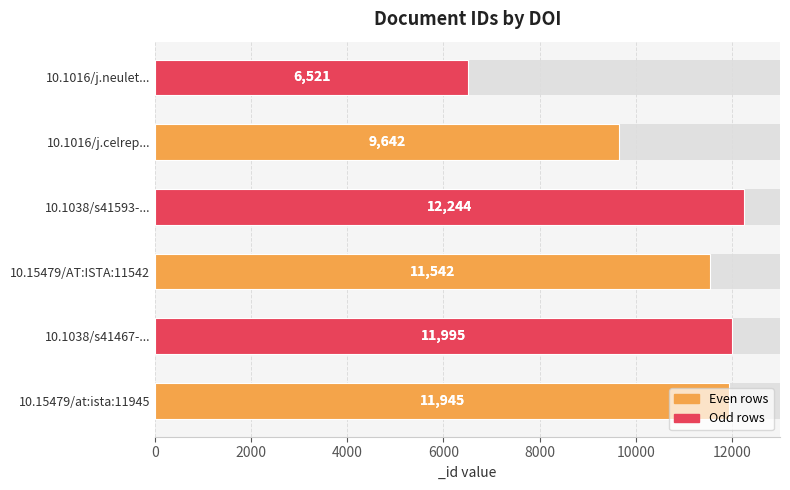

Rank the categories by value from highest to lowest.

10.1038/s41593-..., 10.1038/s41467-..., 10.15479/at:ista:11945, 10.15479/AT:ISTA:11542, 10.1016/j.celrep..., 10.1016/j.neulet...